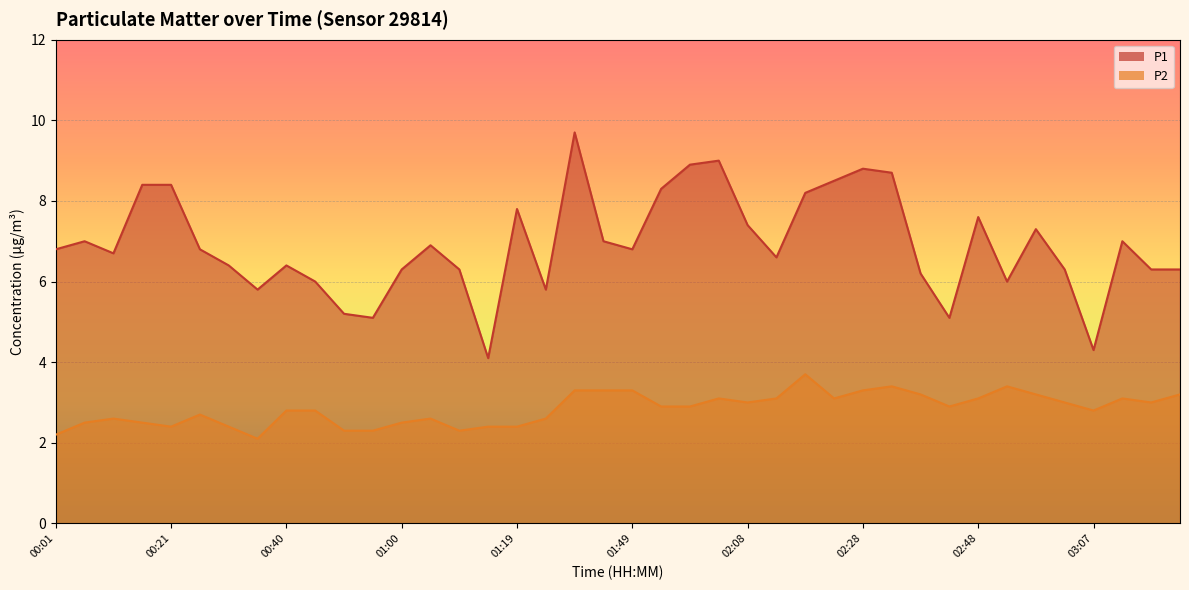

How many data points in P1 are less than 6?

7